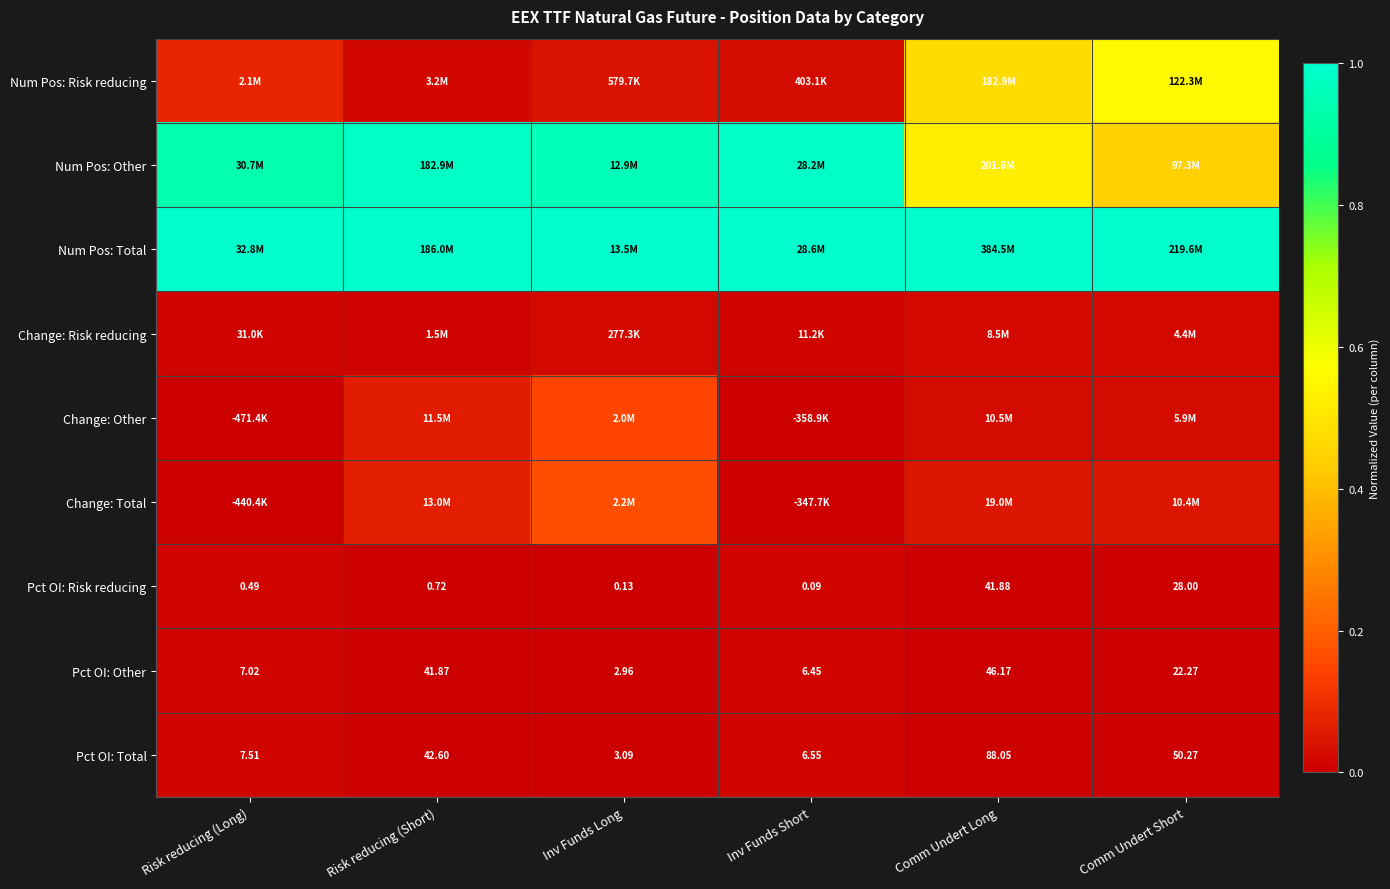

At which label does Pct OI: Other first exceed 22?

Risk reducing (Short)